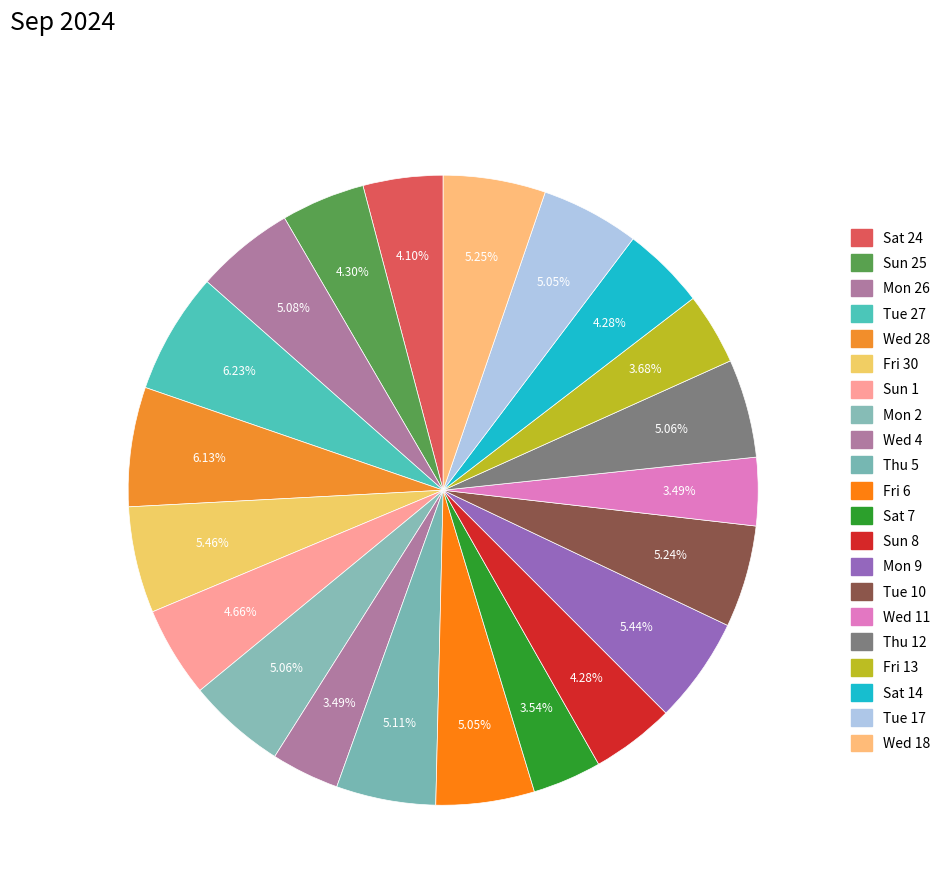

Which slice is the largest?

Tue 27